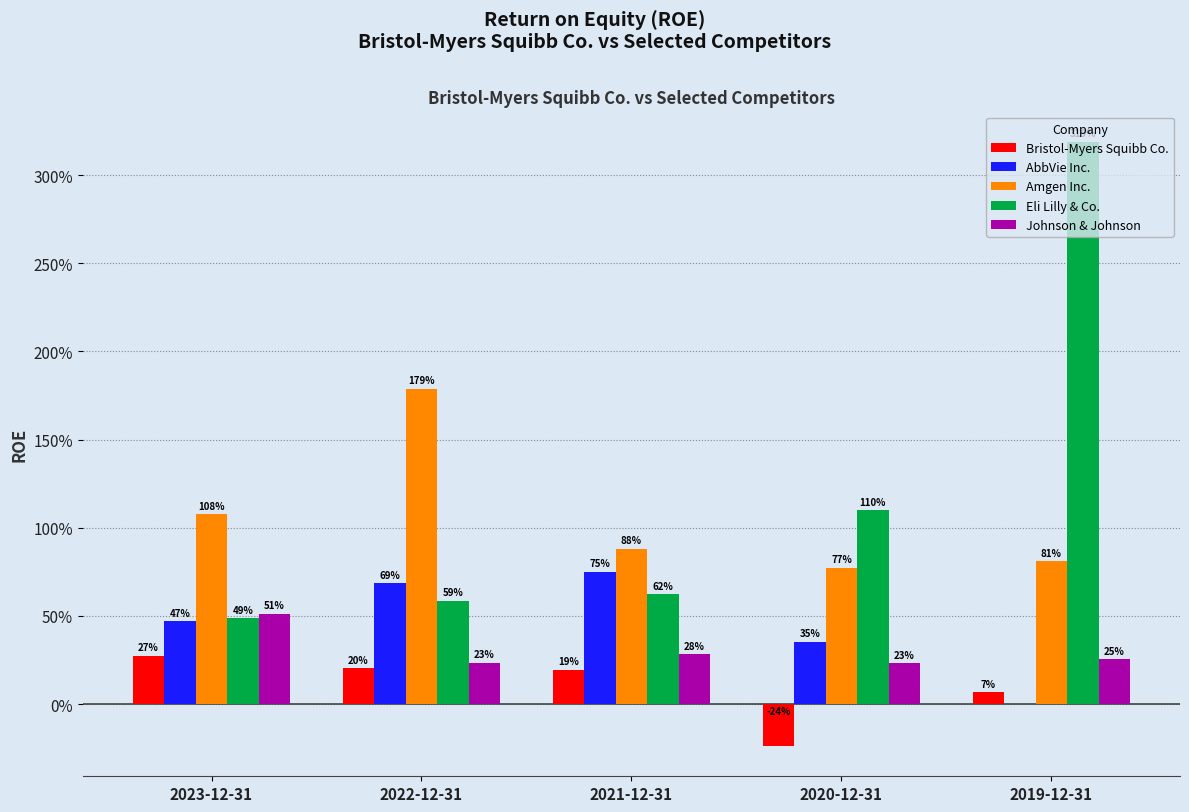

Reading left to right, what are all the values shown in this chart?

Bristol-Myers Squibb Co.: 2023-12-31=0.3	2022-12-31=0.2	2021-12-31=0.2	2020-12-31=-0.2	2019-12-31=0.1
AbbVie Inc.: 2023-12-31=0.5	2022-12-31=0.7	2021-12-31=0.7	2020-12-31=0.4	2019-12-31=0.0
Amgen Inc.: 2023-12-31=1.1	2022-12-31=1.8	2021-12-31=0.9	2020-12-31=0.8	2019-12-31=0.8
Eli Lilly & Co.: 2023-12-31=0.5	2022-12-31=0.6	2021-12-31=0.6	2020-12-31=1.1	2019-12-31=3.2
Johnson & Johnson: 2023-12-31=0.5	2022-12-31=0.2	2021-12-31=0.3	2020-12-31=0.2	2019-12-31=0.3